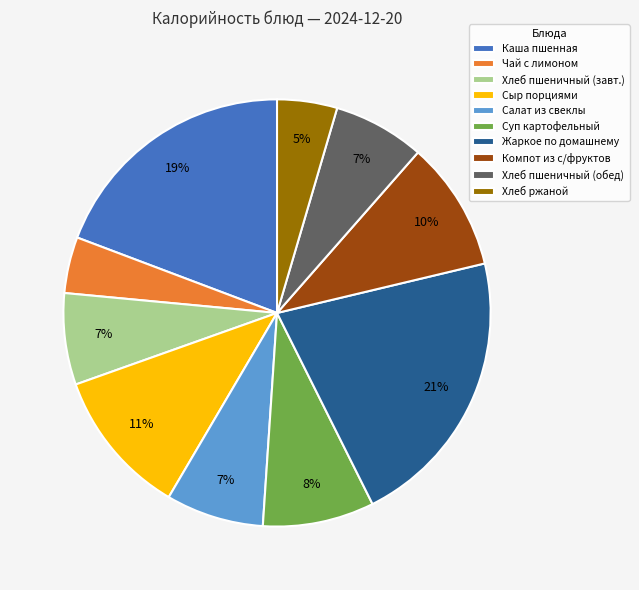

Combined, do Хлеб ржаной and Чай с лимоном account for over 50%?

No